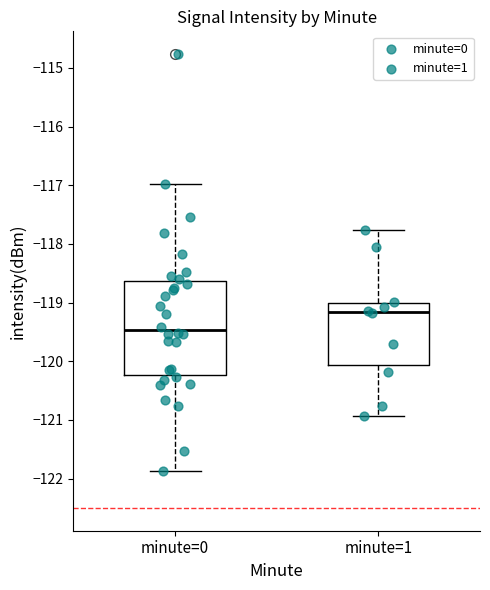

Where does the lower whisker of the box for minute=0 end on the y-axis? The values are not printed on the chart, so give them approximately, as read against the axis.

-121.9